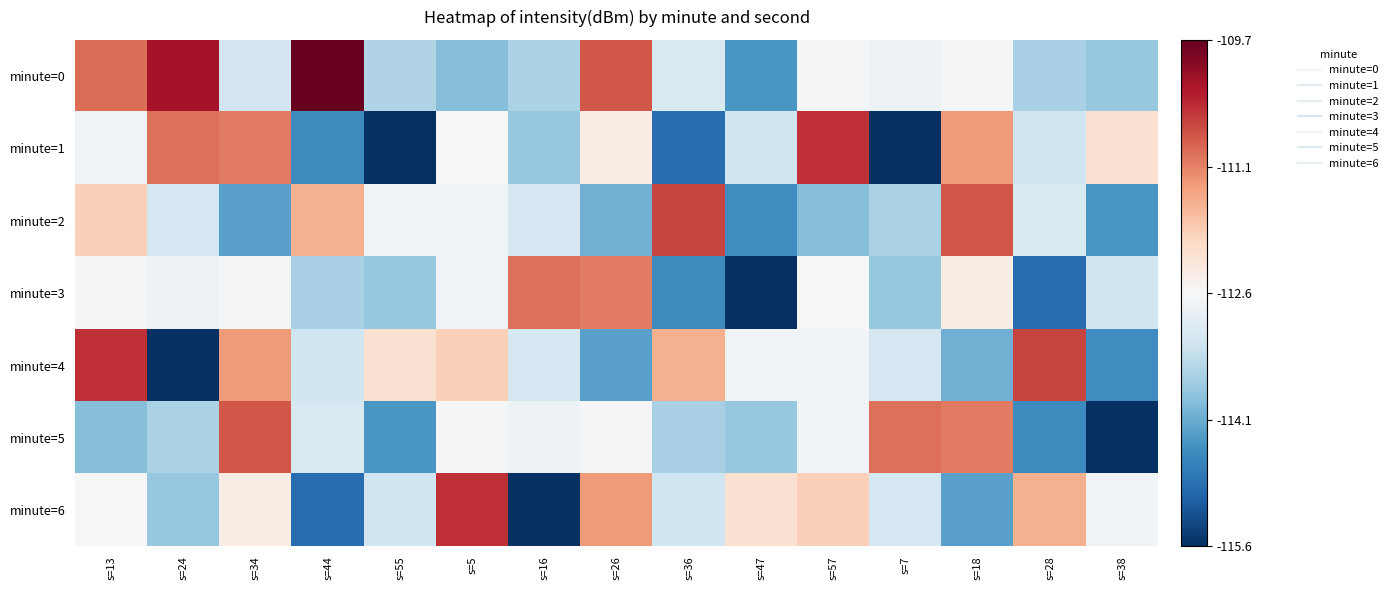

How many distinct data groups are displayed?

7